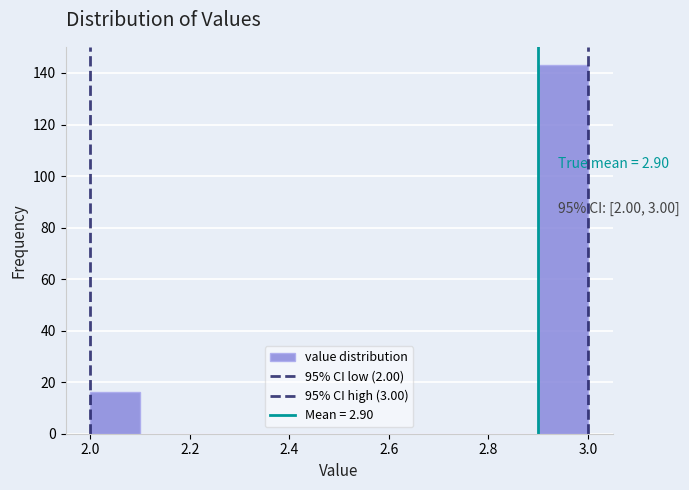

Over which range of the x-axis is the bar tallest?

2.9 to 3.0